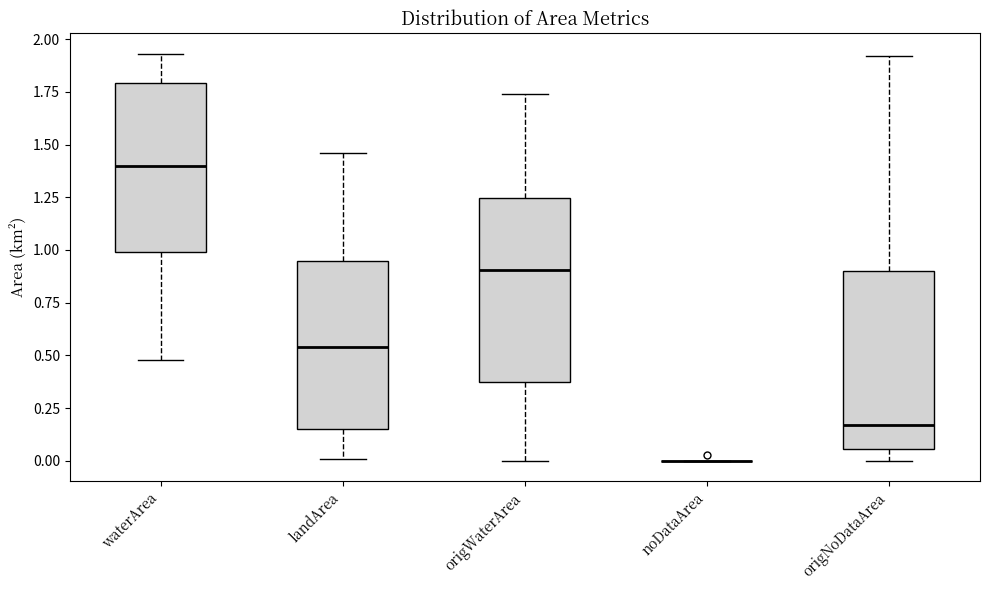

Reading left to right, transcribe this box plot: for each box, give where its median line is, the range the box spans, and where its two whiskers end, as read against the y-axis. The values are not printed on the chart, so give them approximately, as read against the axis.

waterArea: median 1.40, box 1.00 to 1.80, whiskers 0.50 to 1.95
landArea: median 0.55, box 0.15 to 0.95, whiskers 0.00 to 1.45
origWaterArea: median 0.90, box 0.35 to 1.25, whiskers 0.00 to 1.75
noDataArea: box collapsed to a line at 0.00, whiskers 0.00 to 0.00
origNoDataArea: median 0.15, box 0.05 to 0.90, whiskers 0.00 to 1.90